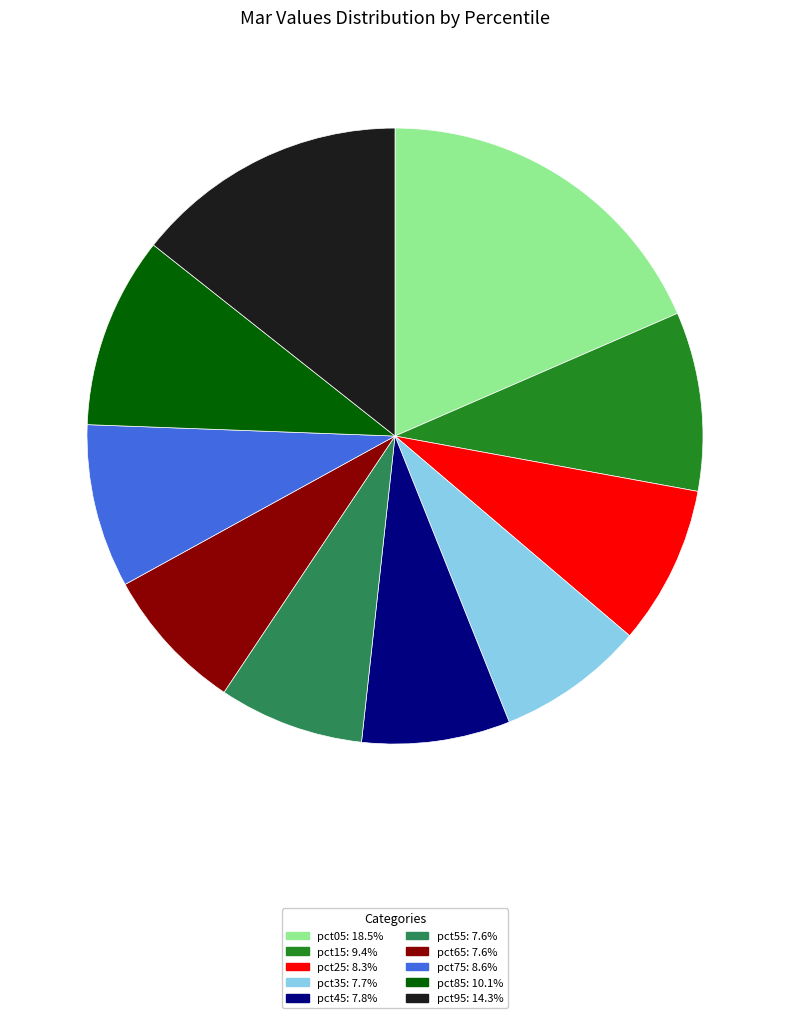

Combined, do pct25 and pct15 account for over 50%?

No